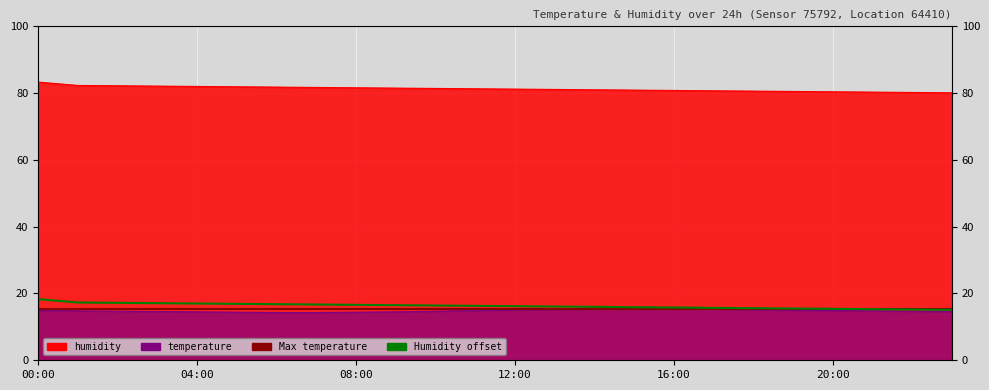

What is the value of the 6th point from the left?

16.9